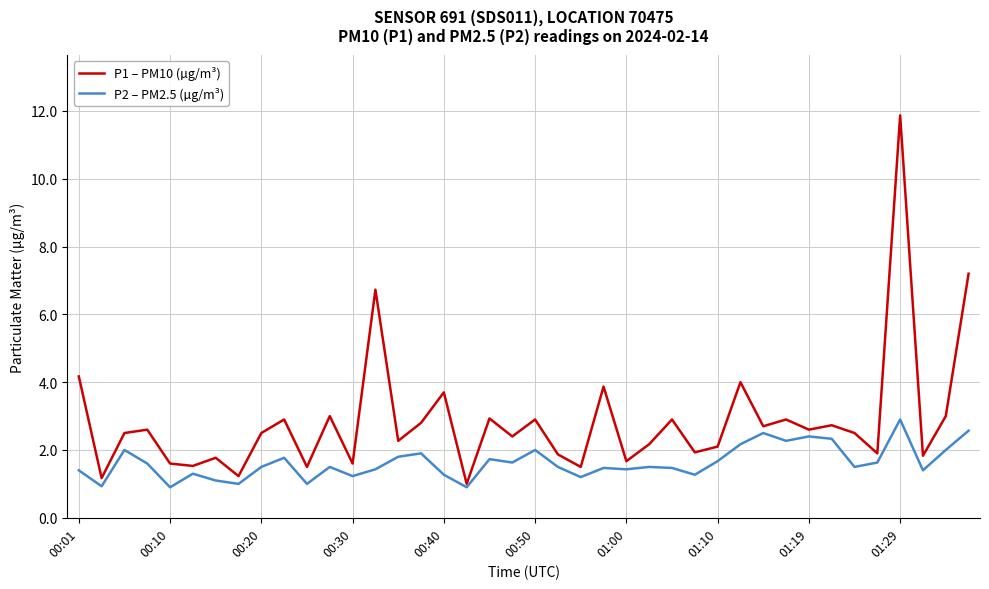

List the series in order of their overall mean, highest first.

P1 – PM10 (µg/m³), P2 – PM2.5 (µg/m³)